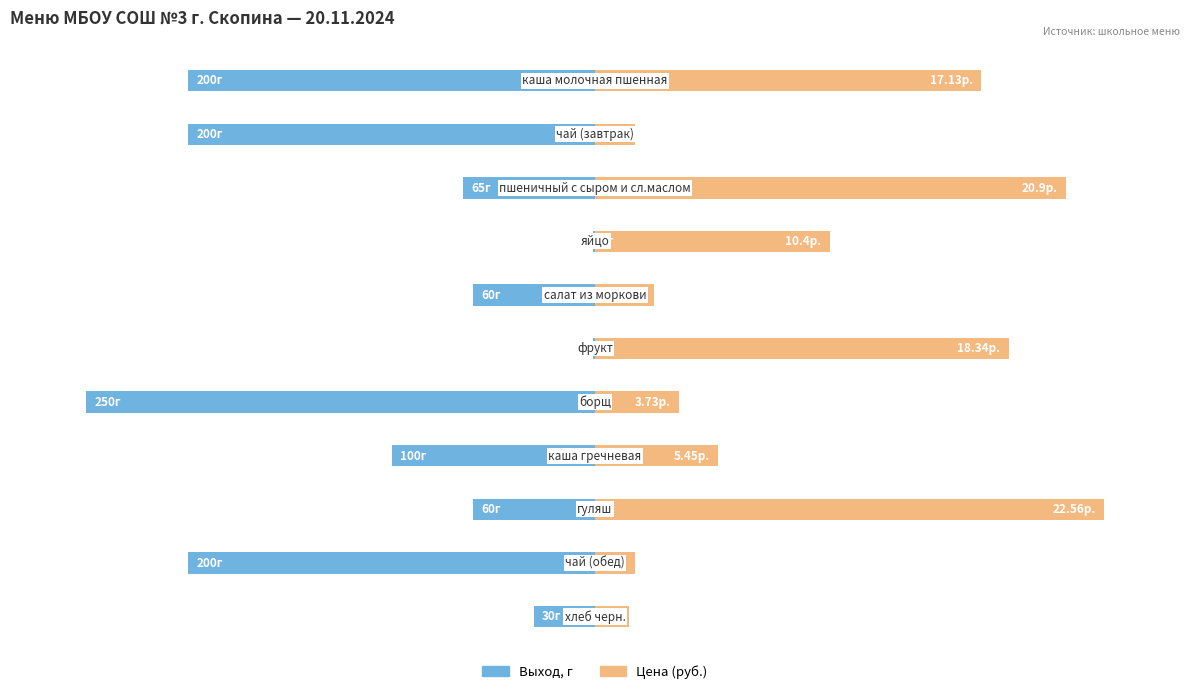

How many bars are there in each group?

2